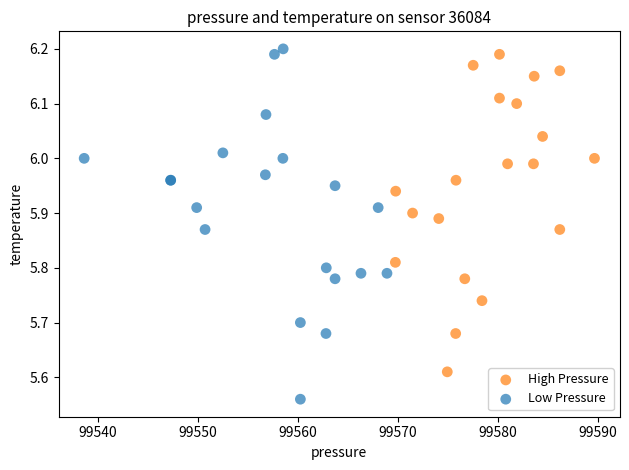

Which series contains the highest Y value?

Low Pressure